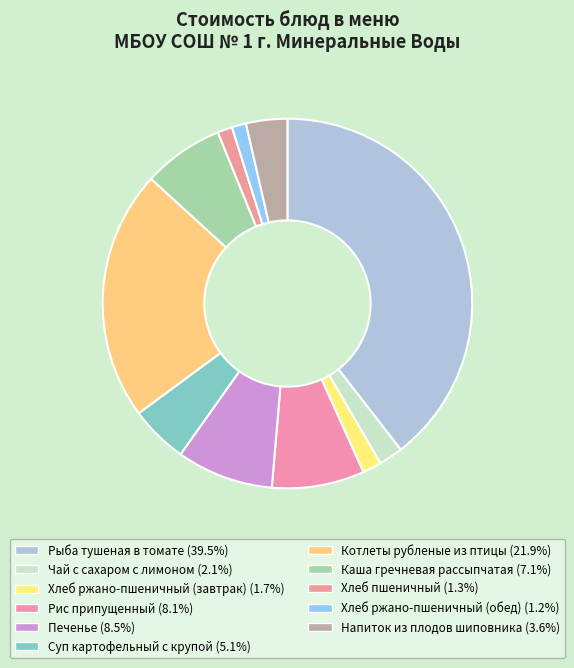

Count the number of slices in the pie.

11